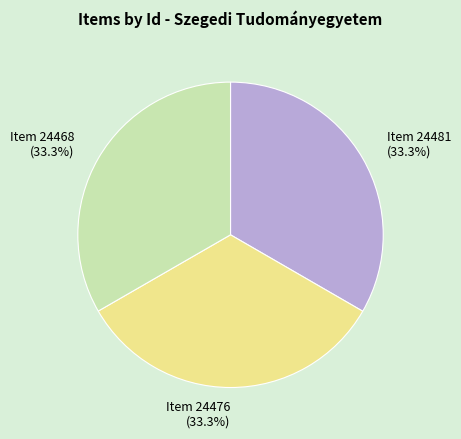

Do Item 24481 and Item 24468 together represent more than half of the pie?

Yes